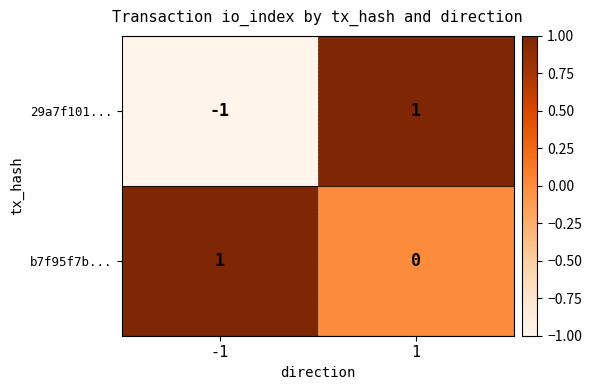

At 1, list the series in order from smallest to largest.

b7f95f7b..., 29a7f101...